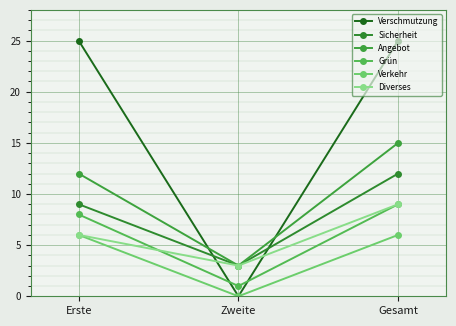

How many series are shown in this chart?

6